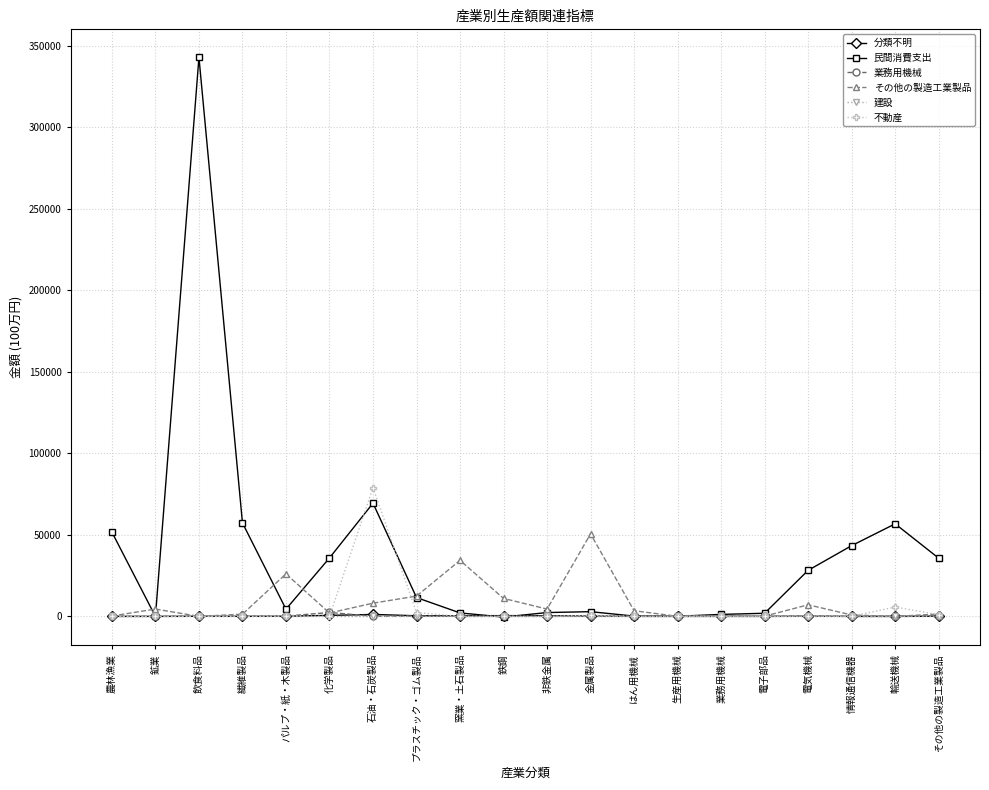

True or false: 不動産 has a value of 0 at 飲食料品.

True